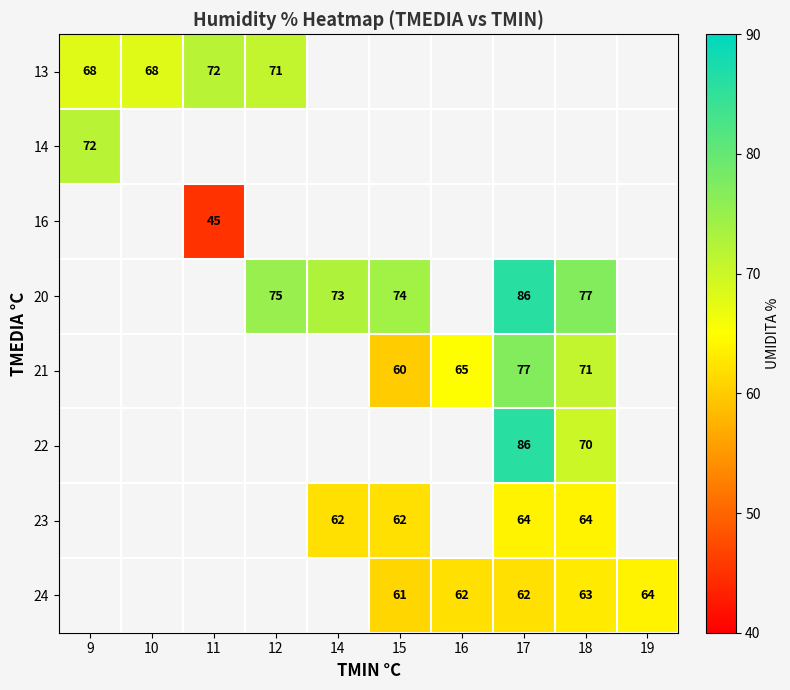

What is the difference between the highest and lowest values at 11?

27.0